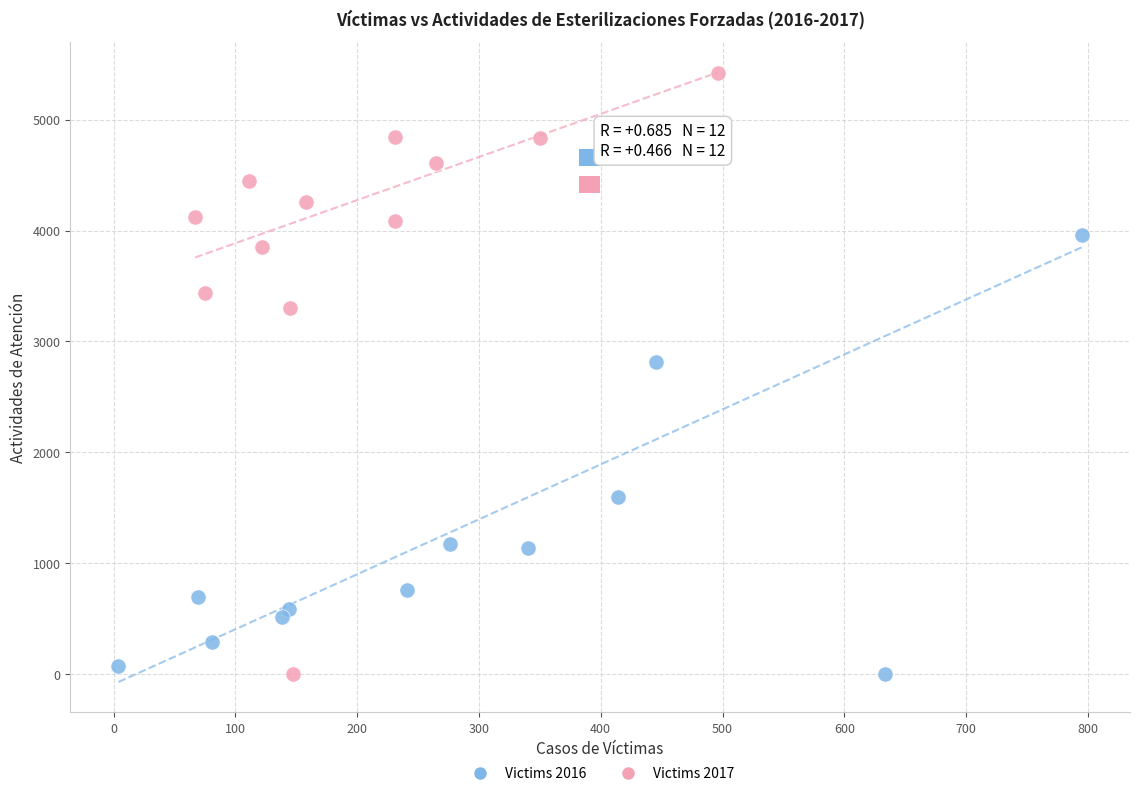

Which series has the largest Y range (max minus min)?

Victims 2017